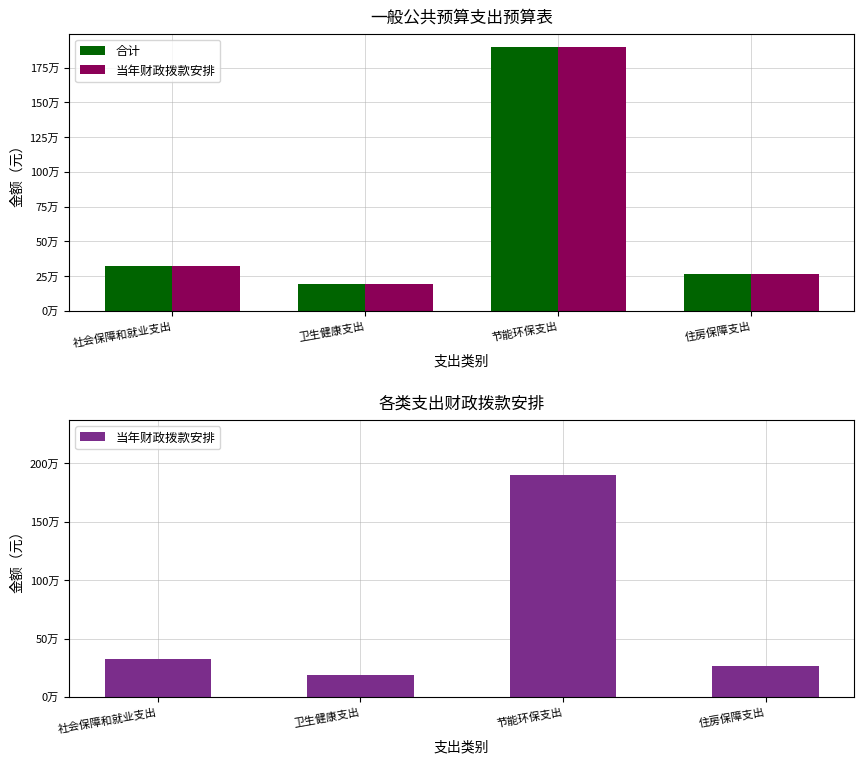

At which label does 合计 reach its peak?

节能环保支出